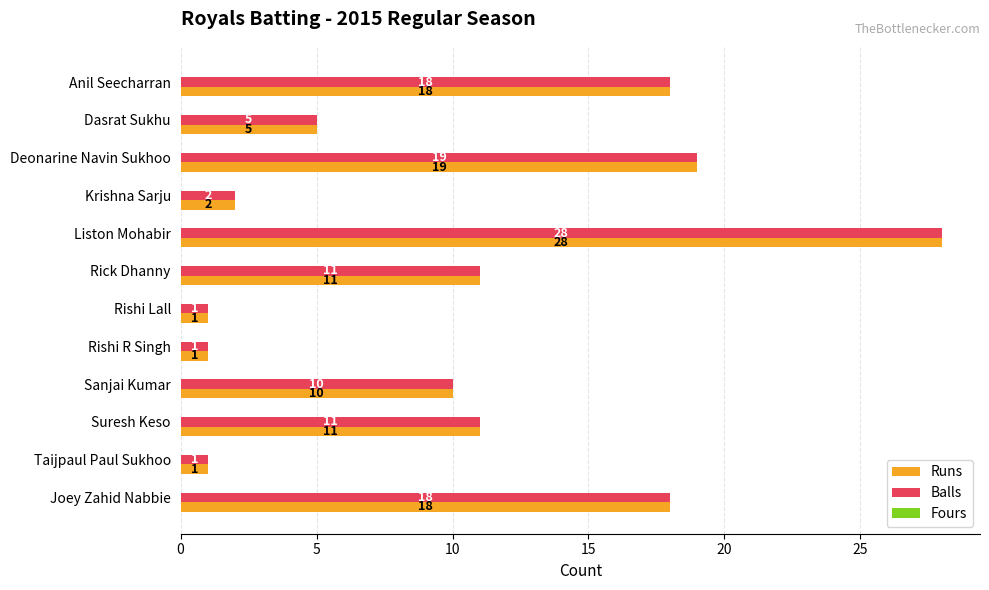

What is the difference between the Balls values at Rishi Lall and Liston Mohabir?

27